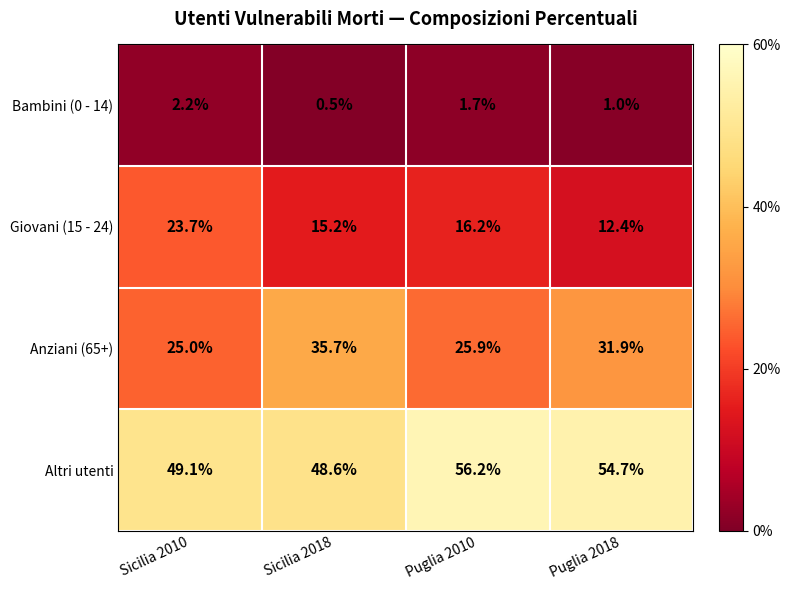

What is the sum of the Giovani (15 - 24) values at Sicilia 2018 and Sicilia 2010?

38.9